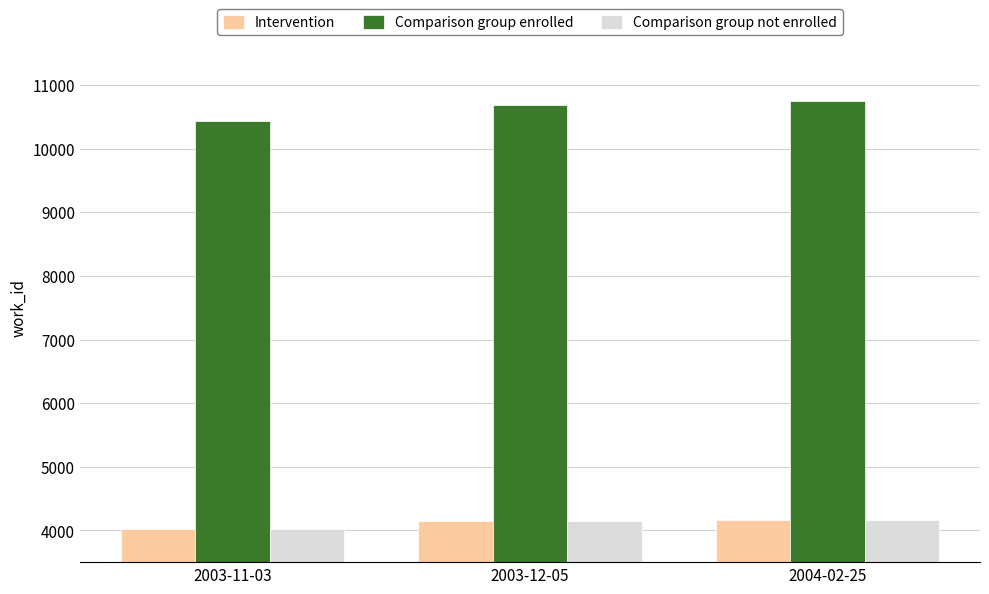

Which series has the widest spread of values?

Comparison group enrolled